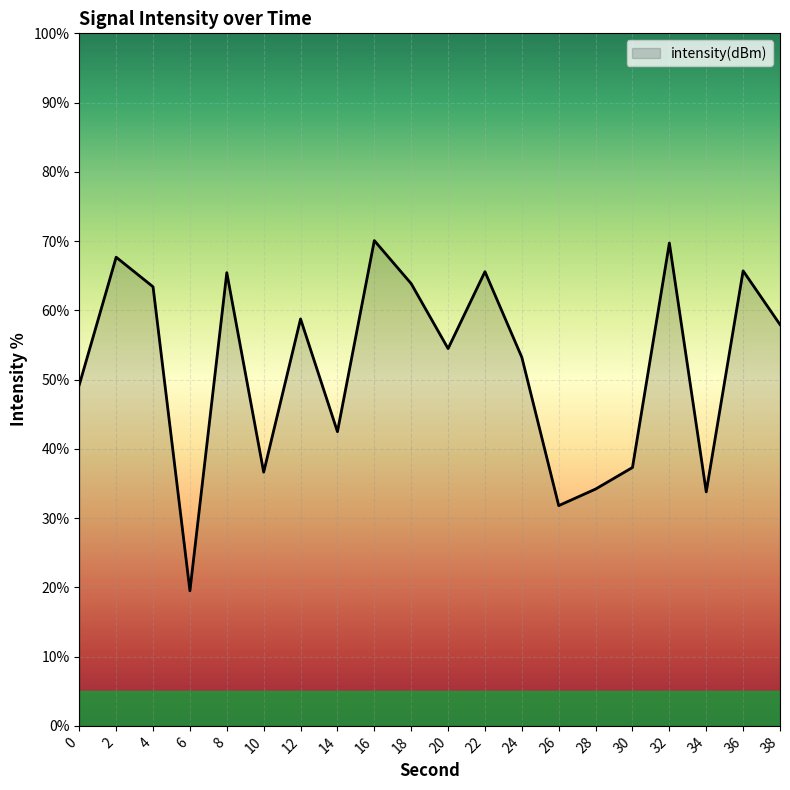

At which label is the value closest to 44?

14